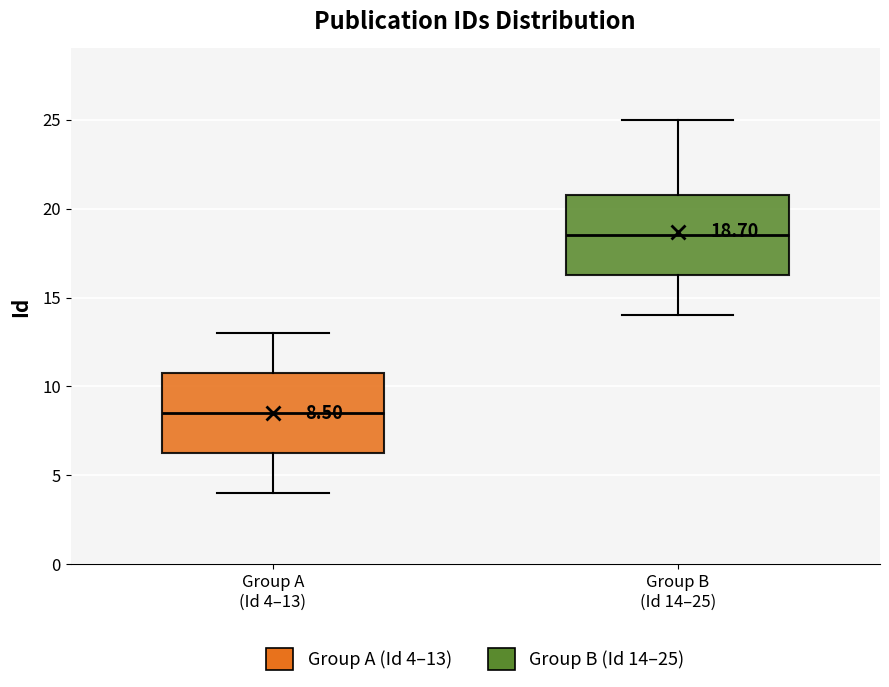

Which box's median line is the lowest?

Group A (Id 4–13)